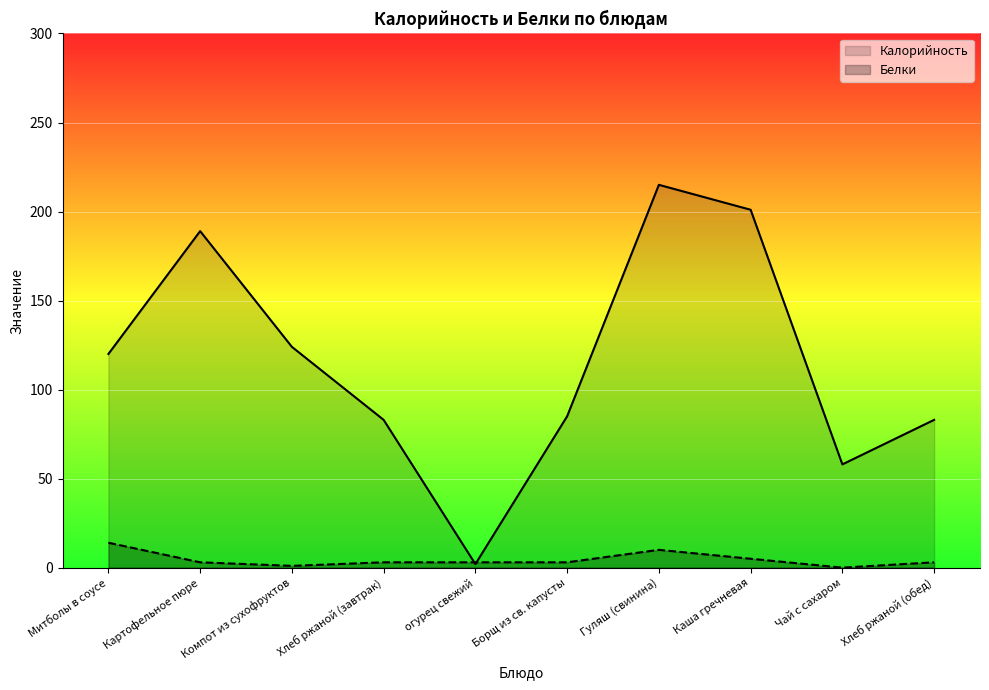

How many positive values does the Белки series have?

9